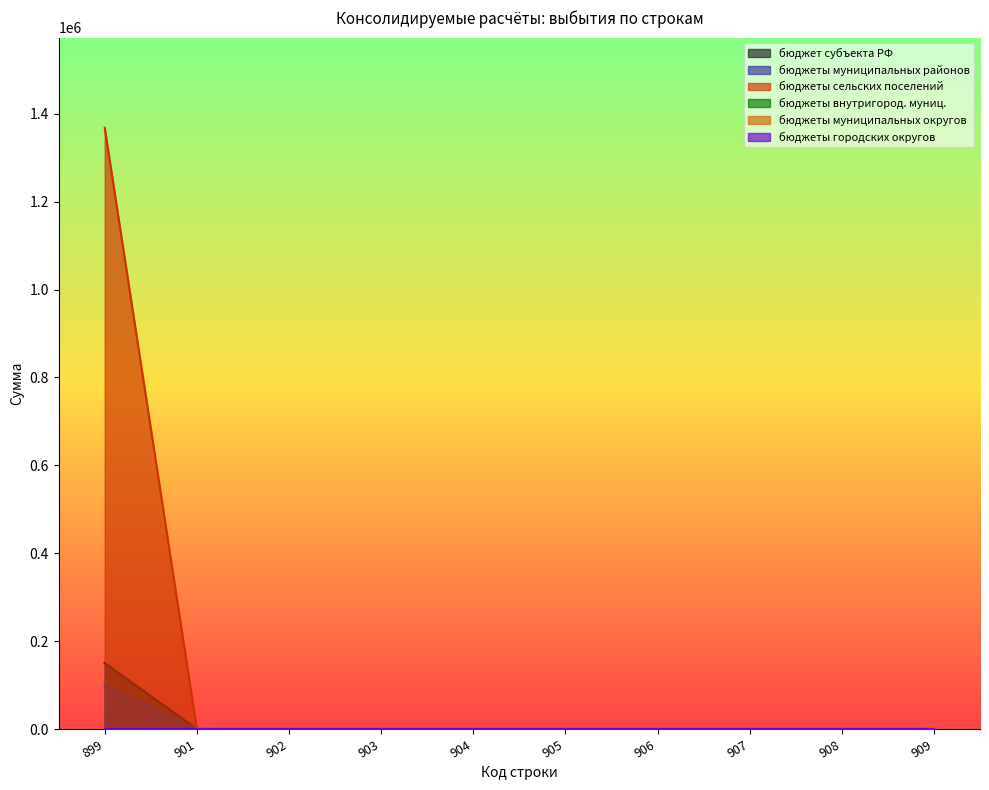

Reading left to right, extract all data points from this chart.

бюджет субъекта РФ: 899=150000	901=0	902=0	903=0	904=0	905=0	906=0	907=0	908=0	909=0
бюджеты муниципальных районов: 899=100000	901=0	902=0	903=0	904=0	905=0	906=0	907=0	908=0	909=0
бюджеты сельских поселений: 899=1368050	901=0	902=0	903=0	904=0	905=0	906=0	907=0	908=0	909=0